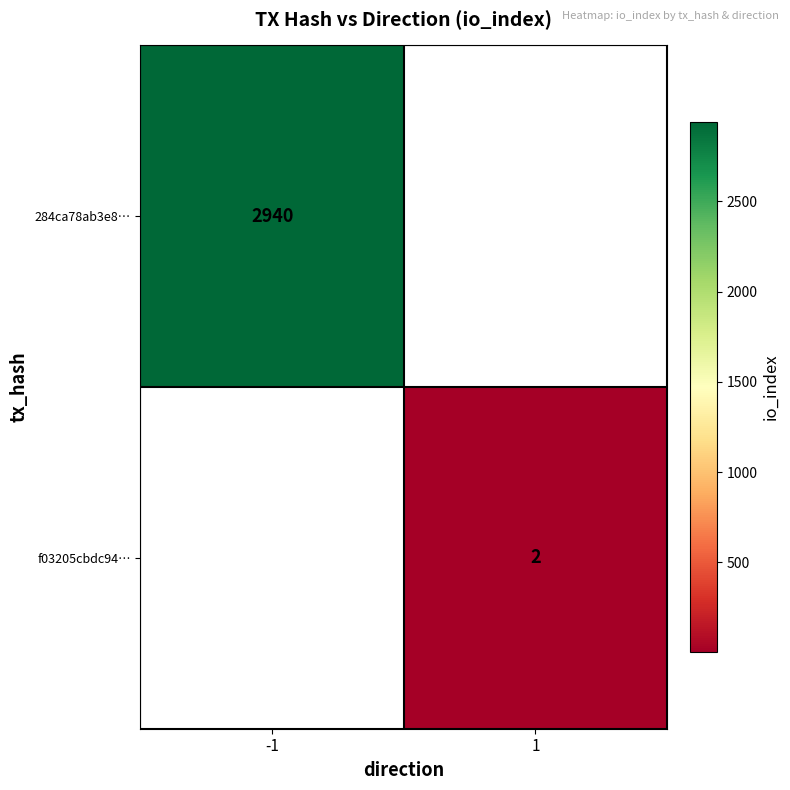

At how many categories does at least one series exceed 943?

1